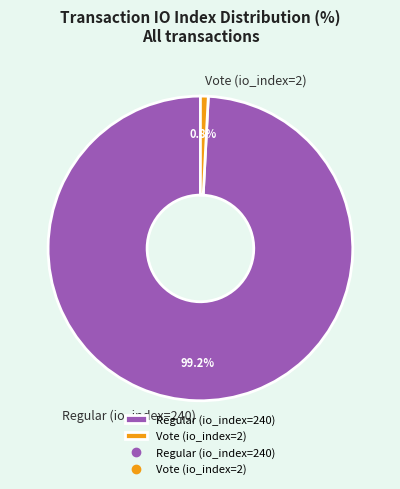

Is it true that Vote (io_index=2) is 1% of the pie?

True